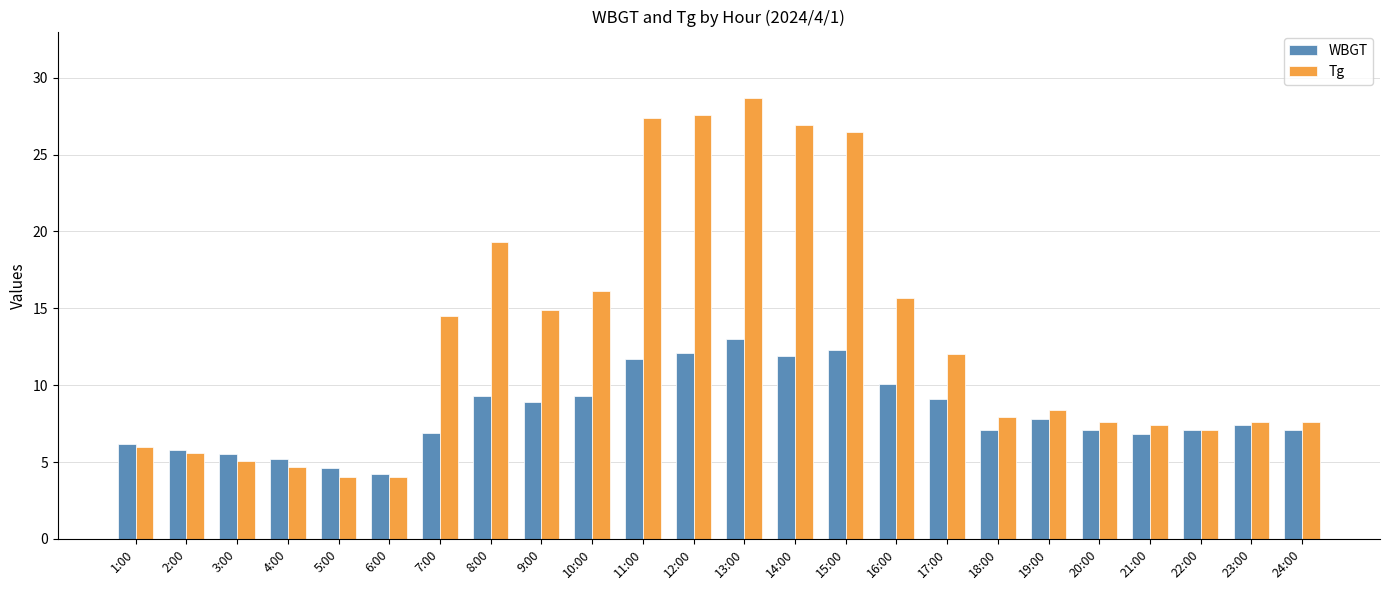

What are all the series names shown in the legend?

WBGT, Tg